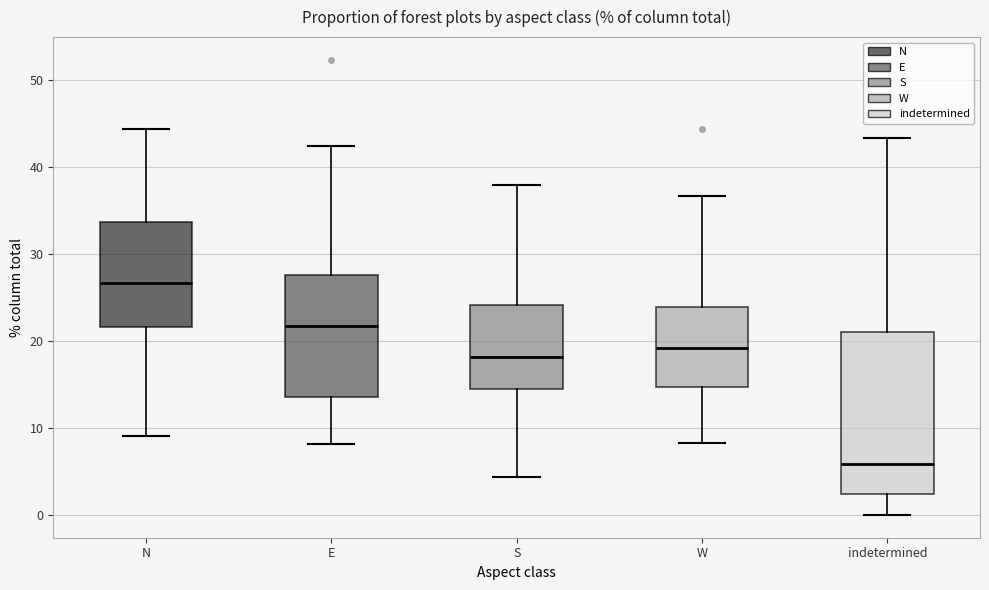

Reading left to right, read every box against the y-axis: the position of its median line, the range the box covers, and the ends of its whiskers. The values are not printed on the chart, so give them approximately, as read against the axis.

N: median 27, box 22 to 34, whiskers 9 to 44
E: median 22, box 14 to 28, whiskers 8 to 42
S: median 18, box 14 to 24, whiskers 4 to 38
W: median 19, box 15 to 24, whiskers 8 to 37
indetermined: median 6, box 2 to 21, whiskers 0 to 43